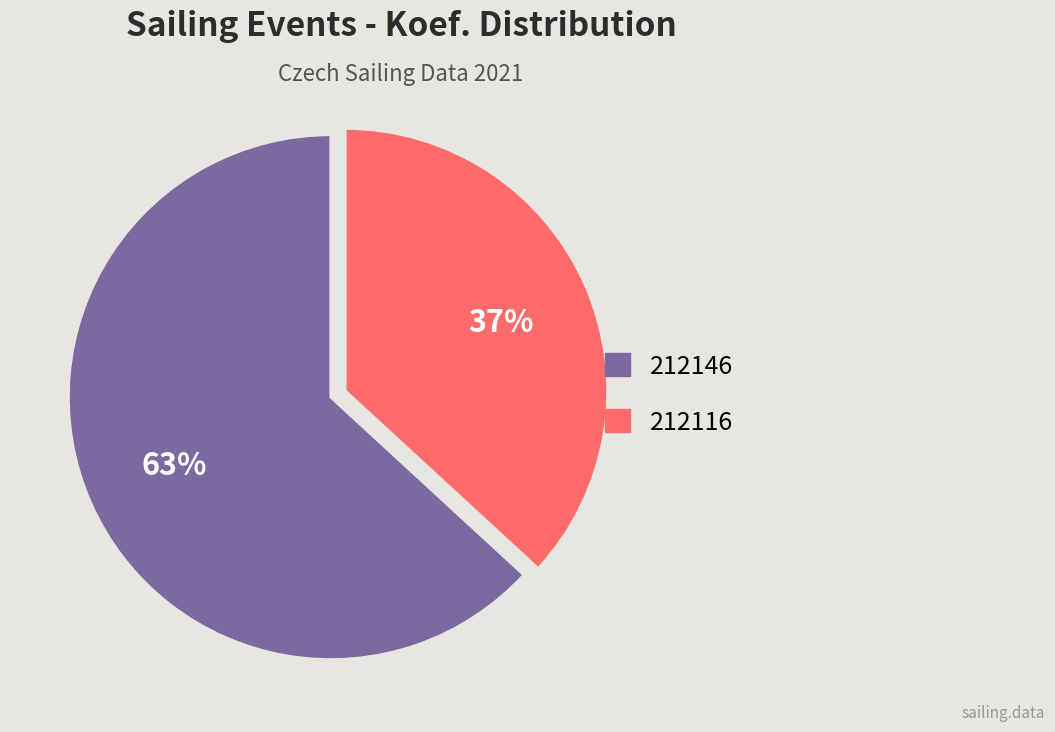

Is the sum of 212146 and 212116 greater than half?

Yes